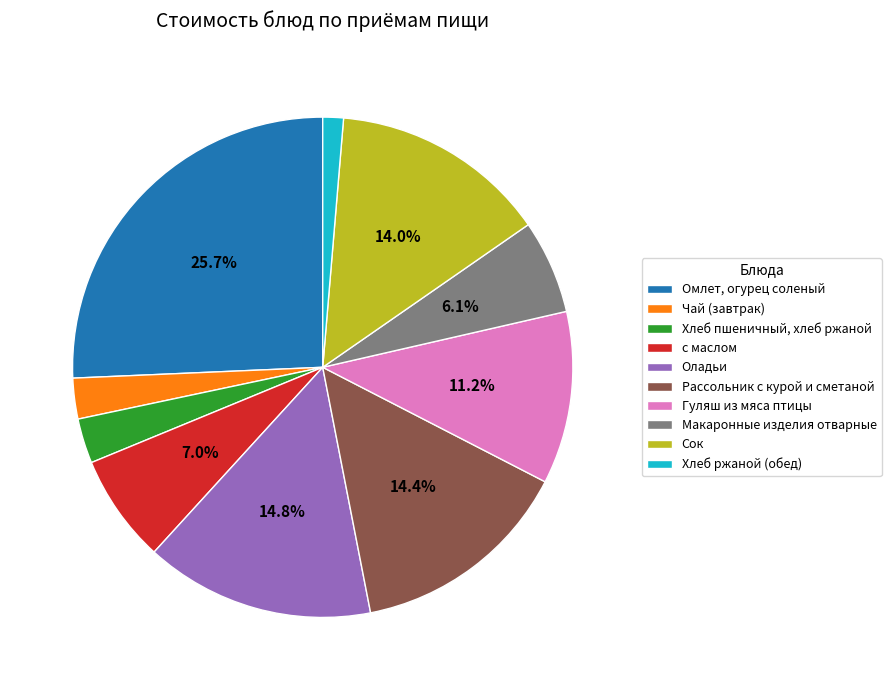

To the nearest percent, what is the combined percentage of Хлеб ржаной (обед) and Сок?

15%